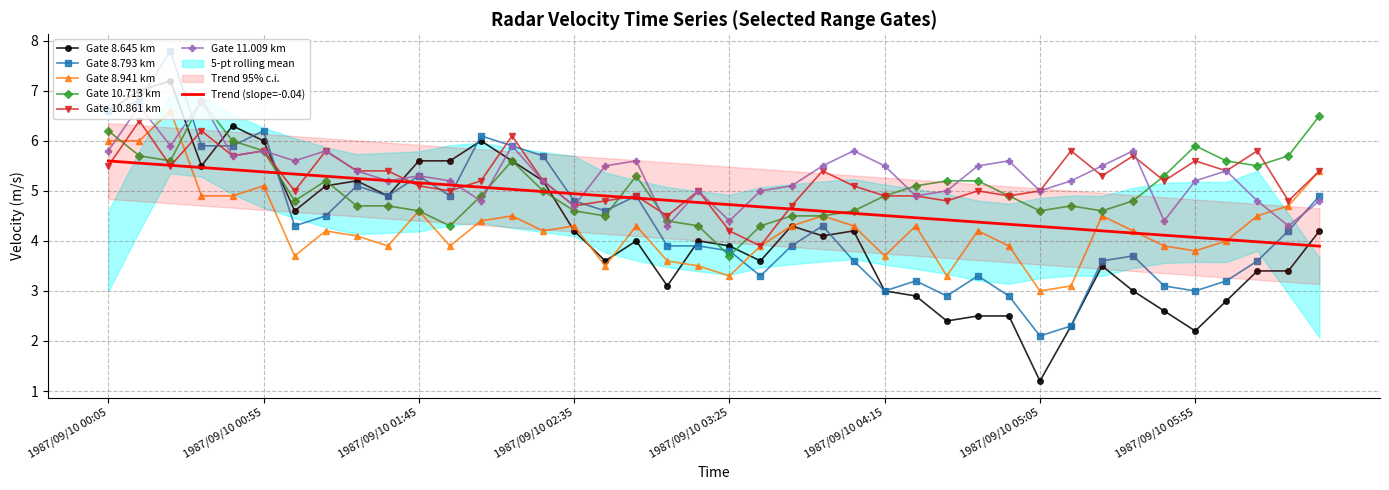

True or false: 8.793 has a value of 1.5 at 1987/09/10 00:55.

False